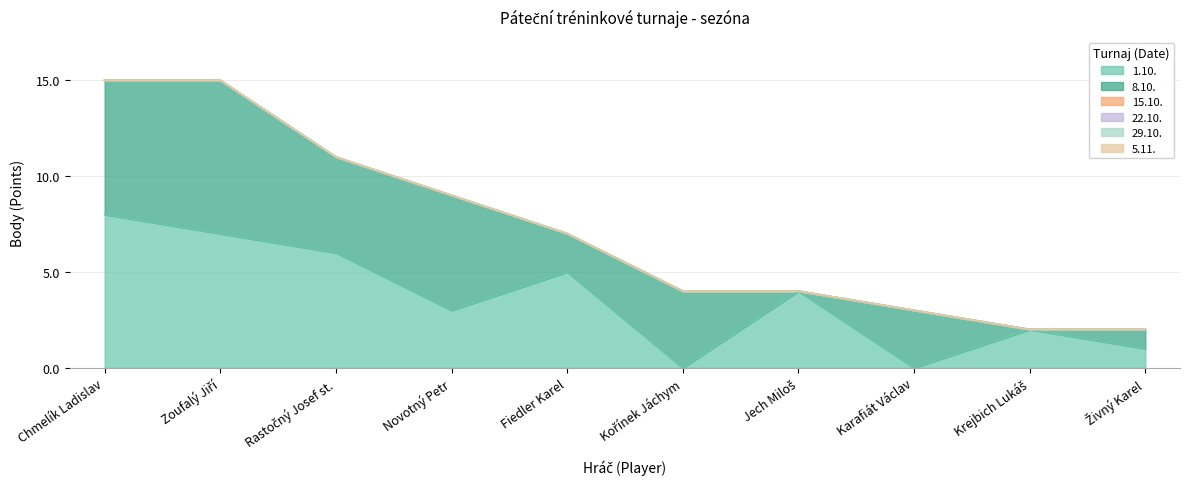

Between Zoufalý Jiří and Rastočný Josef st., which series saw the biggest shift?

8.10.